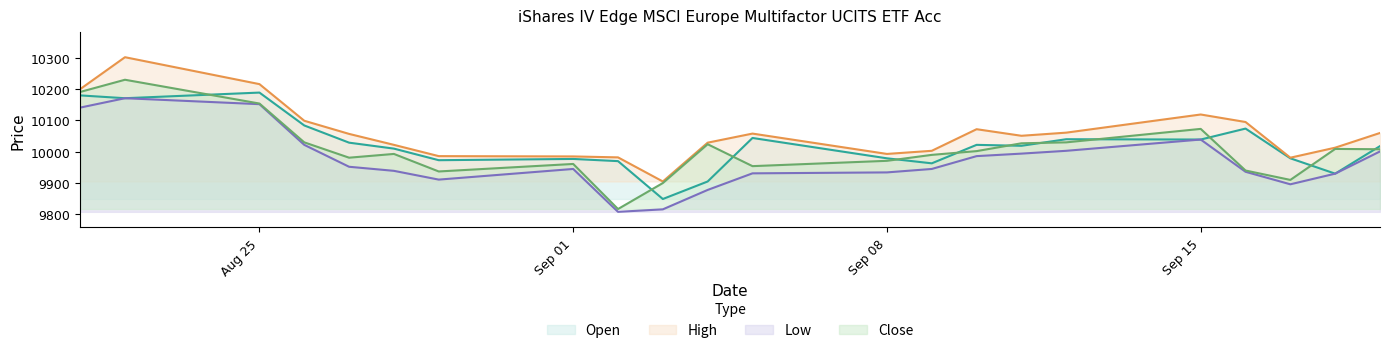

True or false: Low has a value of 15818 at 18.09.2025.

False